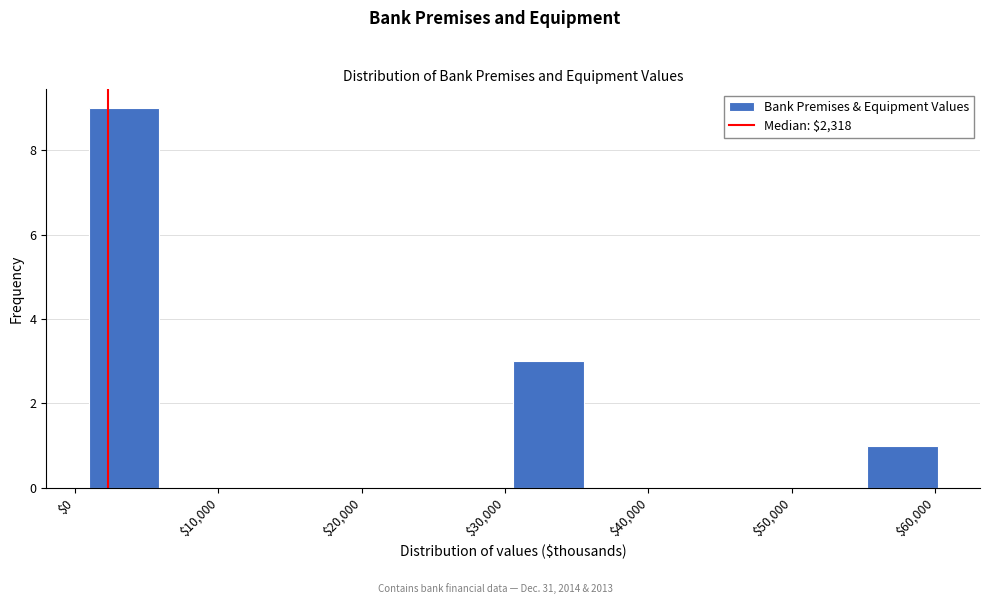

What is the height of the bar covering 1000 to 6000 on the x-axis? Neither the bar edges nor the heights are printed on the chart, so give them approximately, as read against the axes.

9